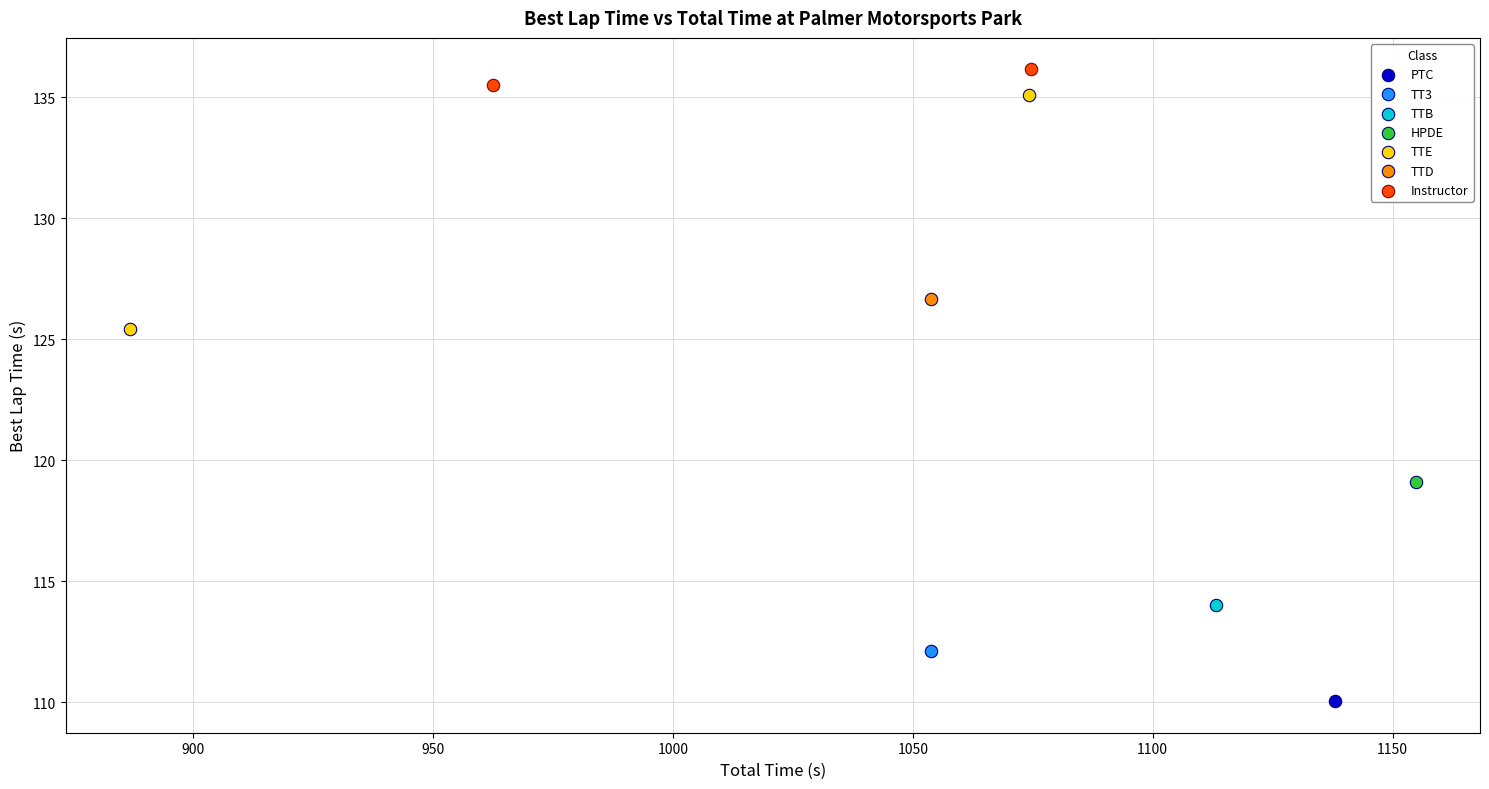

Which series reaches the maximum Y coordinate?

Instructor